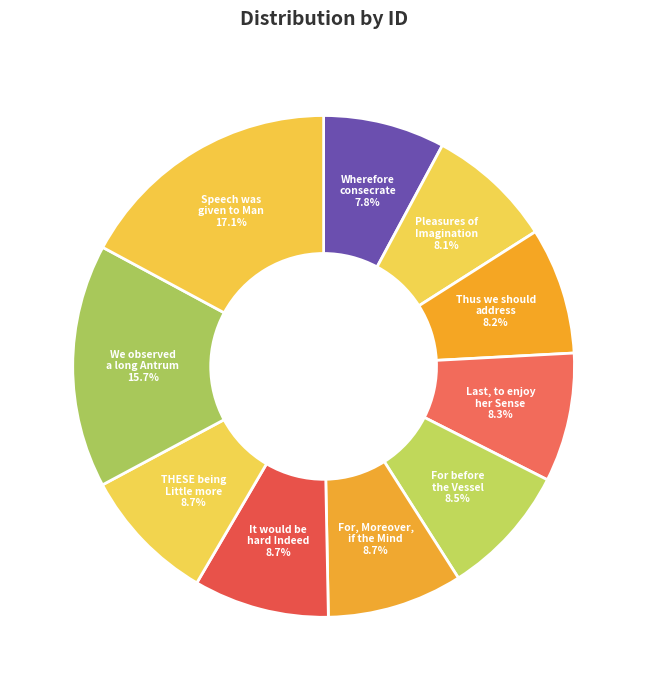

How many slices are in this pie chart?

10